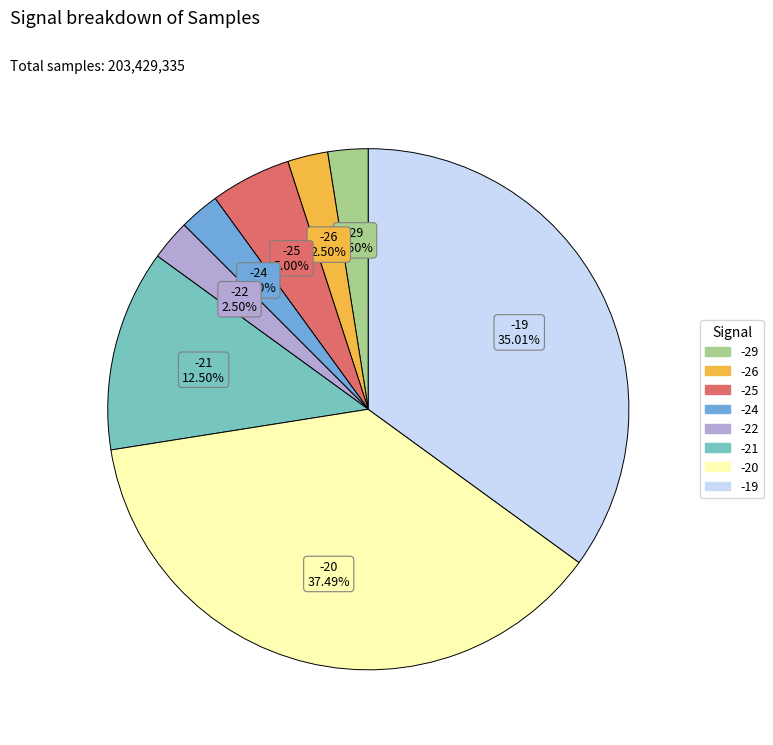

Does any single category account for the majority?

No